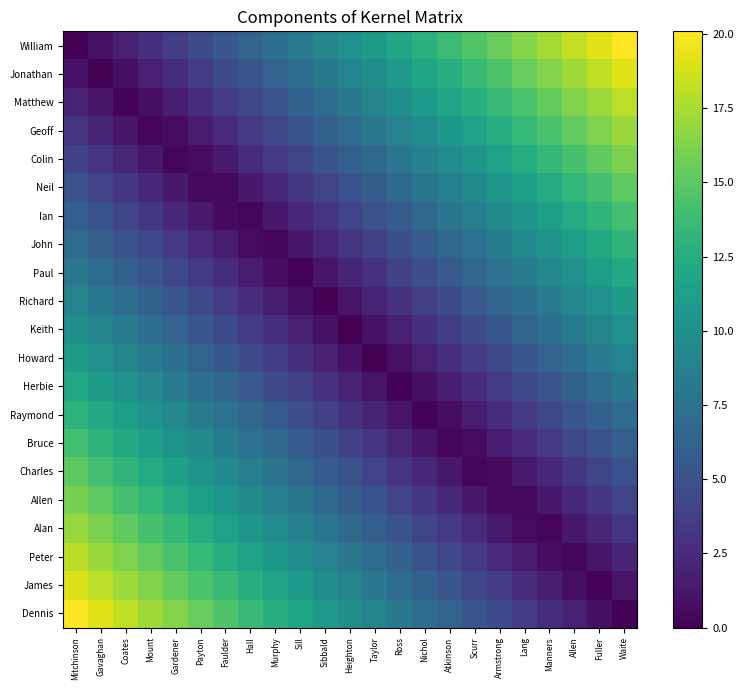

At how many categories does at least one series exceed 4?

23